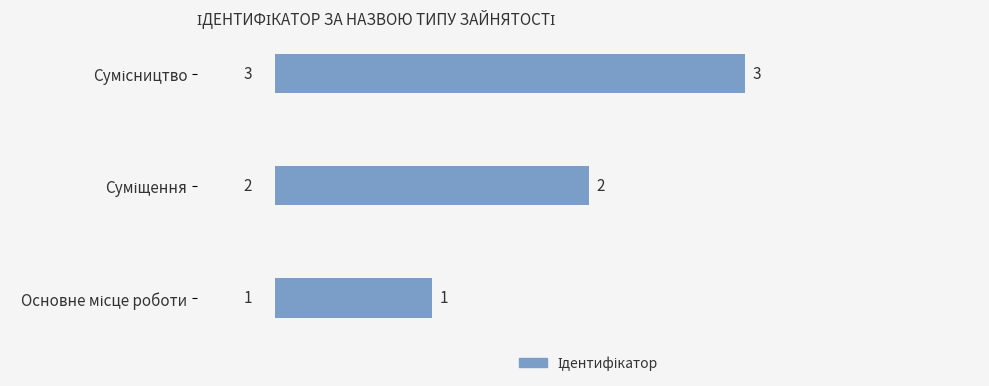

Count the values in the range 1 to 3.

3